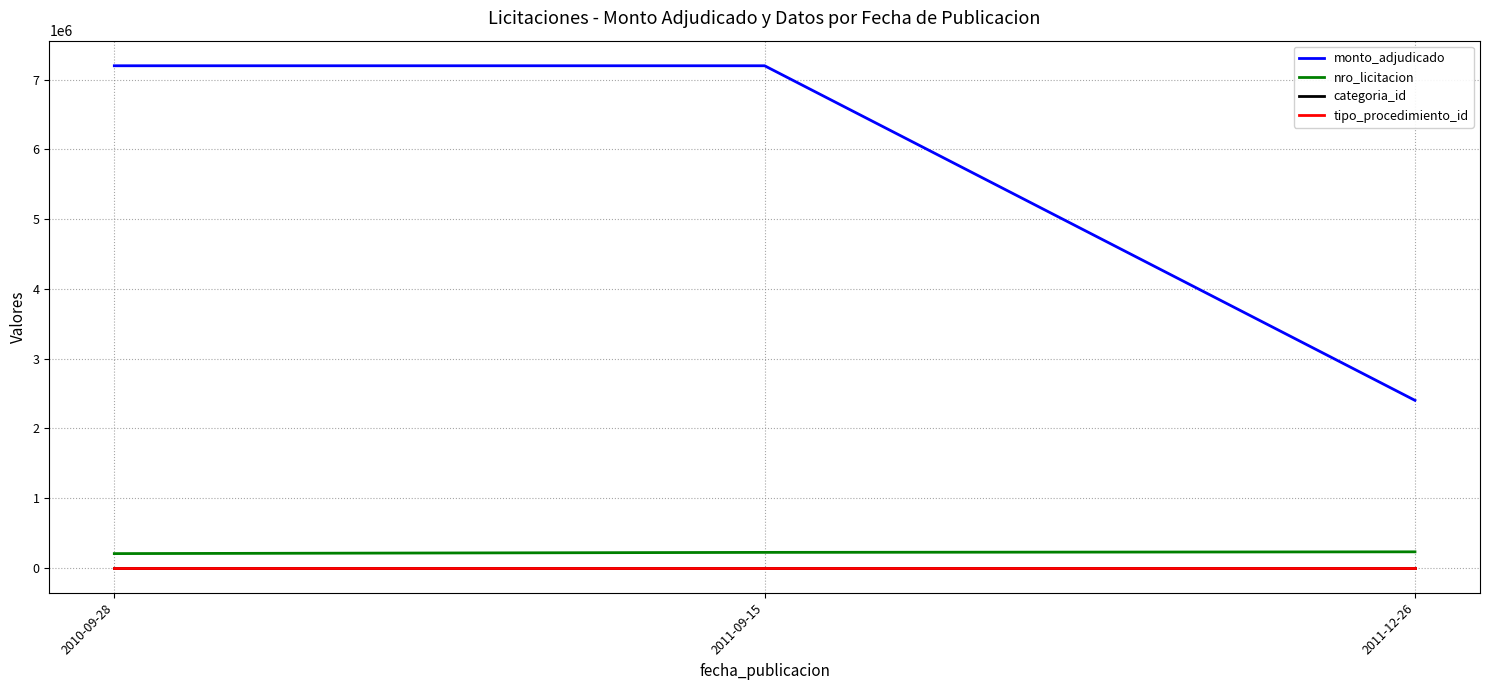

What is the spread (max minus min) of values at 2011-09-15?

7199993